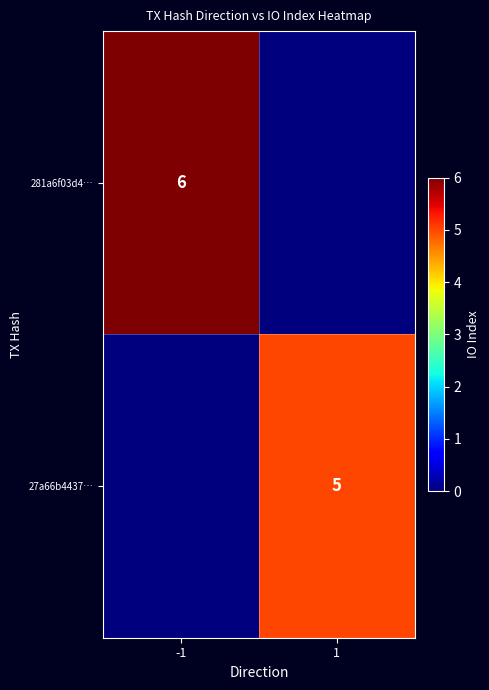

The value of 281a6f03d4… at -1 is 6. True or false?

True